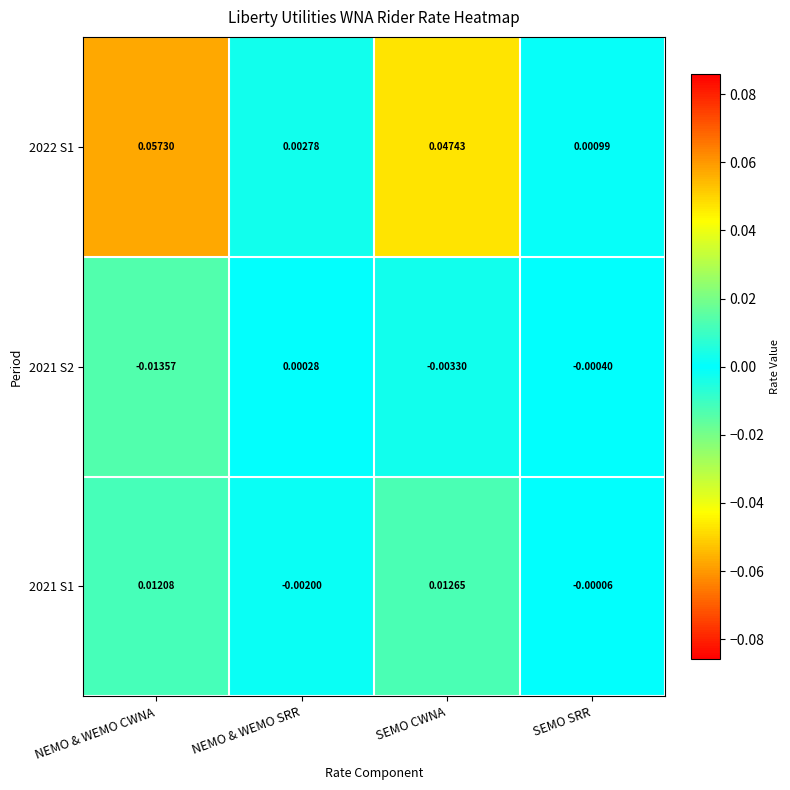

Rank the categories by 2021 S2 value from lowest to highest.

NEMO & WEMO CWNA, SEMO CWNA, SEMO SRR, NEMO & WEMO SRR